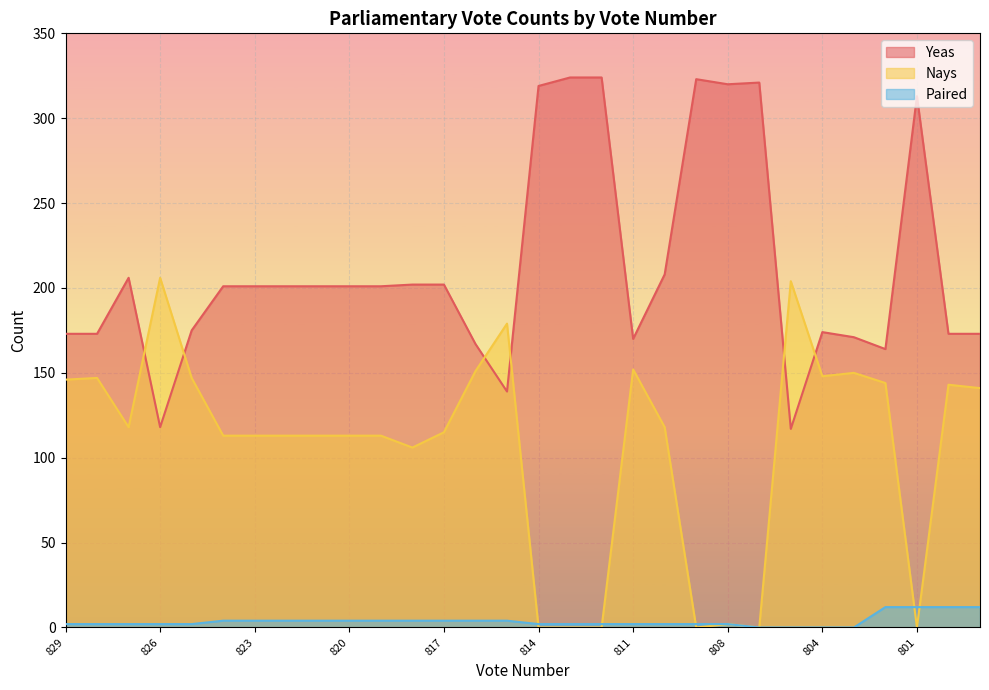

Which series has the largest total across all categories?

Yeas